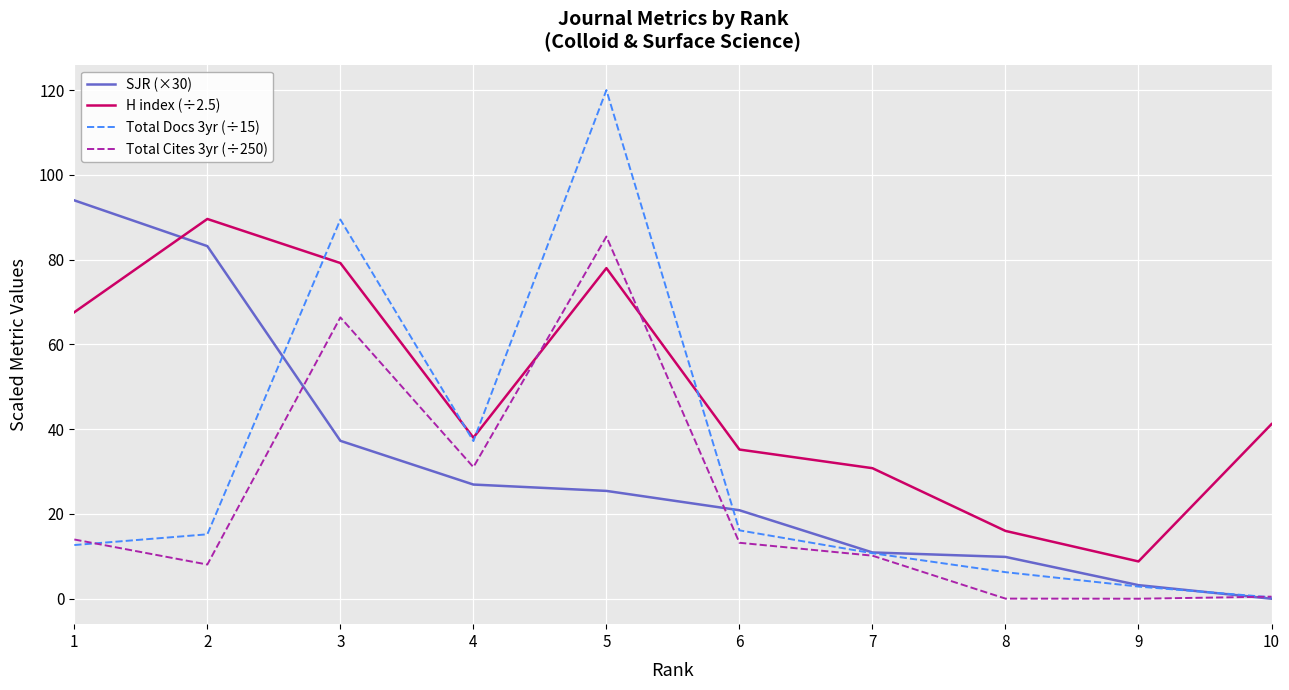

How many intersections are there between Total Cites 3yr (÷250) and H index (÷2.5)?

2